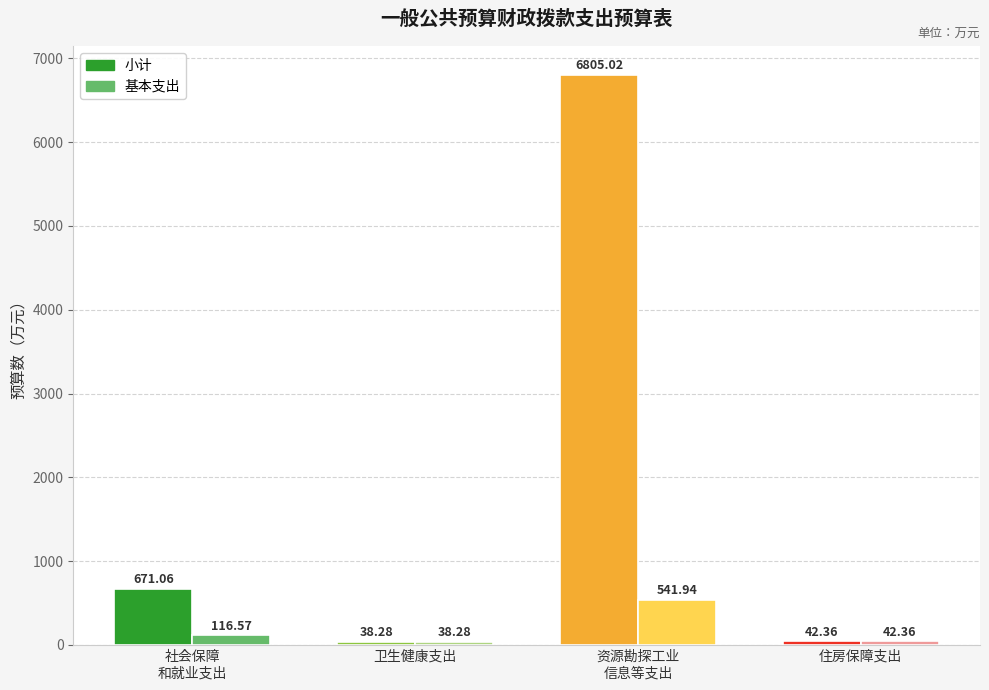

Reading left to right, list all the values displayed in this chart.

小计: 社会保障和就业支出=671.1	卫生健康支出=38.3	资源勘探工业信息等支出=6805.0	住房保障支出=42.4
基本支出: 社会保障和就业支出=116.6	卫生健康支出=38.3	资源勘探工业信息等支出=541.9	住房保障支出=42.4